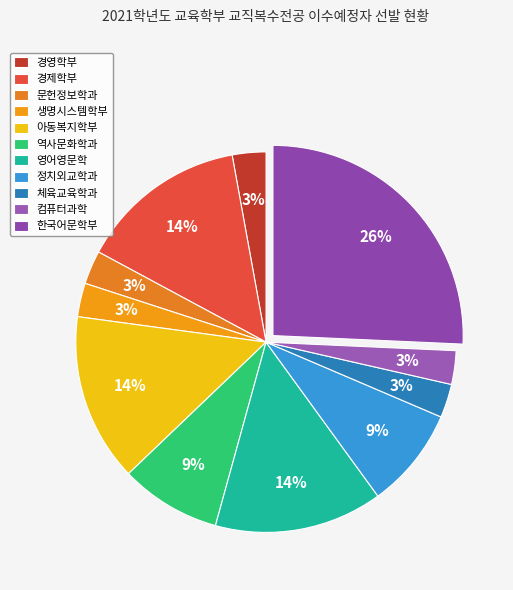

Is it true that 경영학부 is 3% of the pie?

True